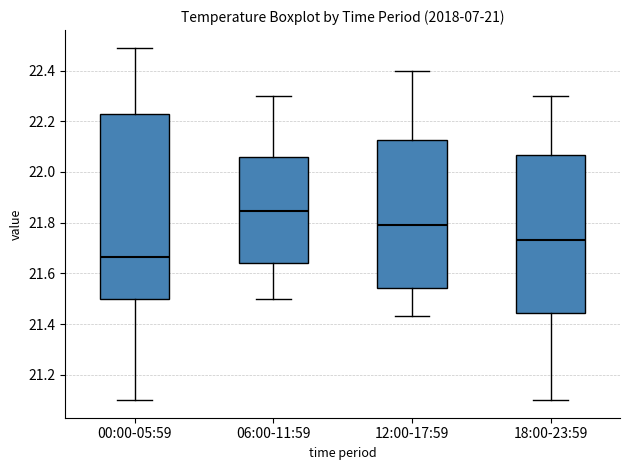

Which box has the lowest median line?

00:00-05:59